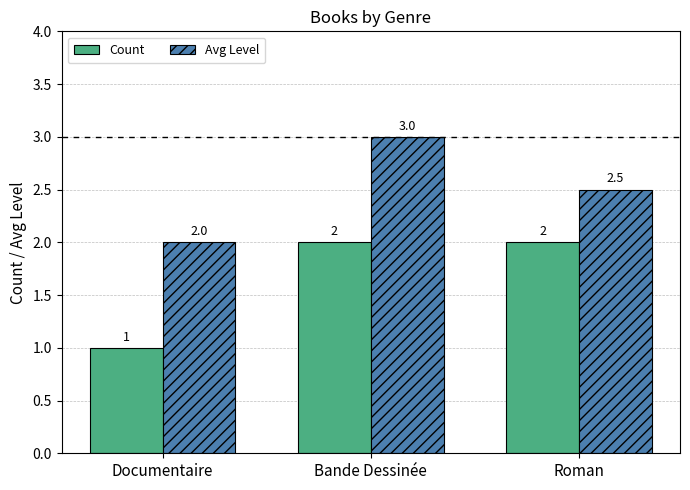

List the series in order of their overall mean, highest first.

Avg Level, Count